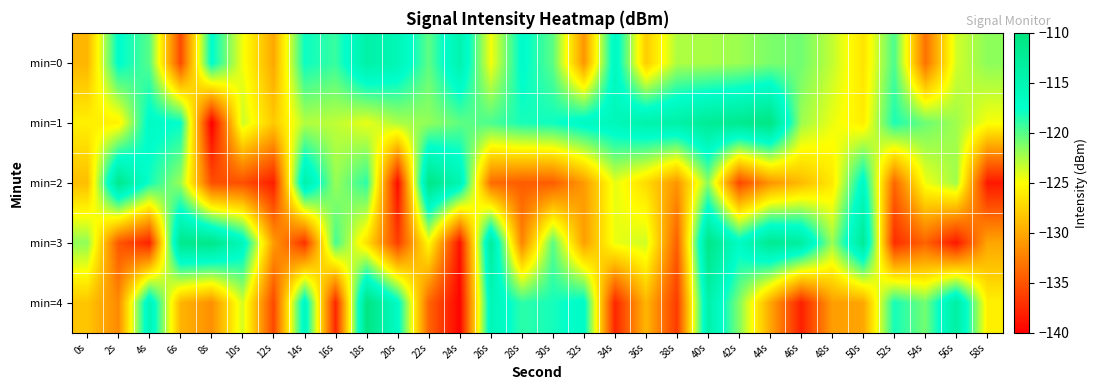

Which label corresponds to the largest value in the chart?

18s